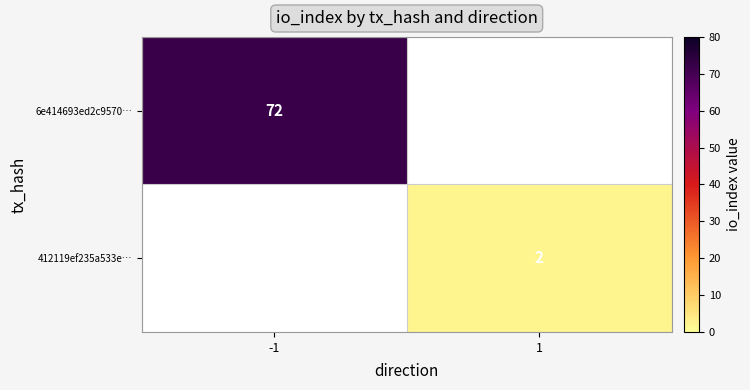

The value of 412119ef235a533e… at 1 is 2. True or false?

True